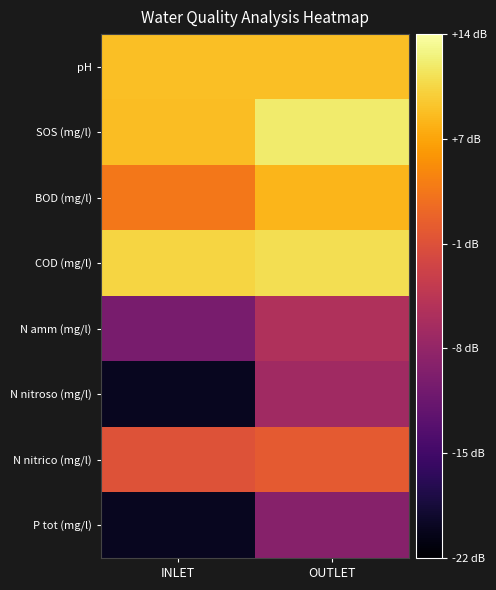

Reading left to right, transcribe all the data shown in this chart.

pH: INLET=8.6	OUTLET=8.6
SOS (mg/l): INLET=8.5	OUTLET=11.8
BOD (mg/l): INLET=3.0	OUTLET=7.8
COD (mg/l): INLET=10.0	OUTLET=10.8
N amm (mg/l): INLET=-10.0	OUTLET=-5.2
N nitroso (mg/l): INLET=-20.0	OUTLET=-6.6
N nitrico (mg/l): INLET=-0.5	OUTLET=0.4
P tot (mg/l): INLET=-20.0	OUTLET=-8.9